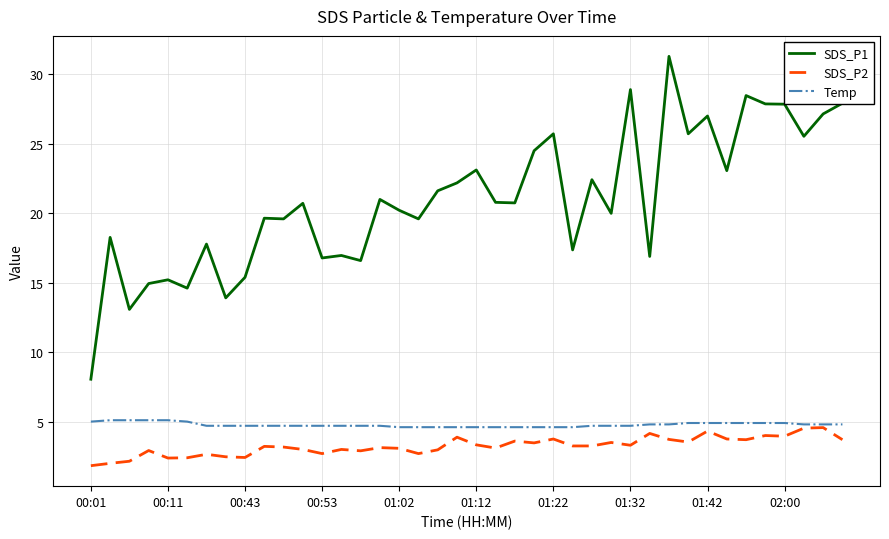

Which series has the widest spread of values?

SDS_P1